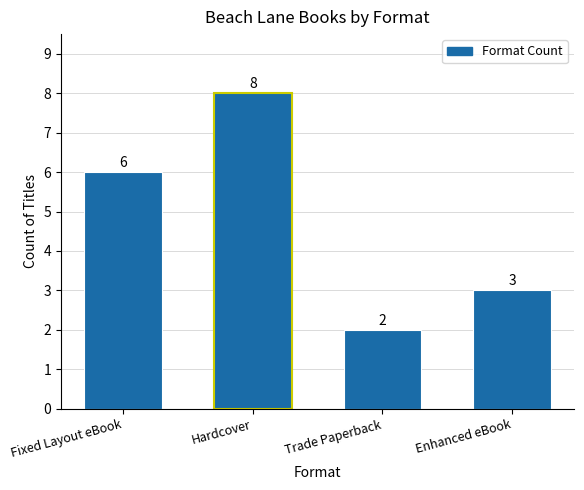

What is the change in value from Fixed Layout eBook to Hardcover?

+2